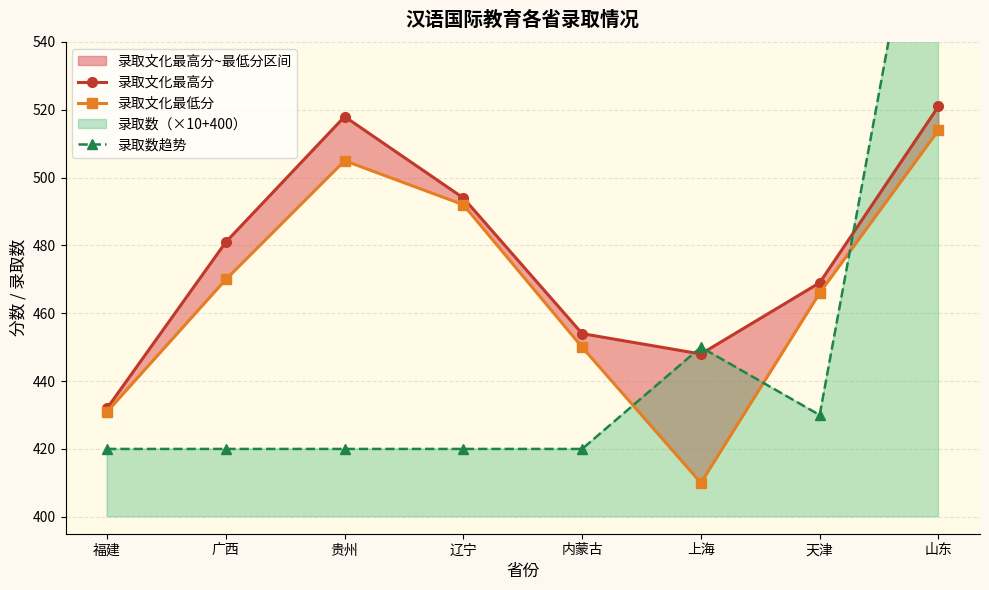

The 录取数趋势 series shows 420 at 内蒙古. True or false?

True